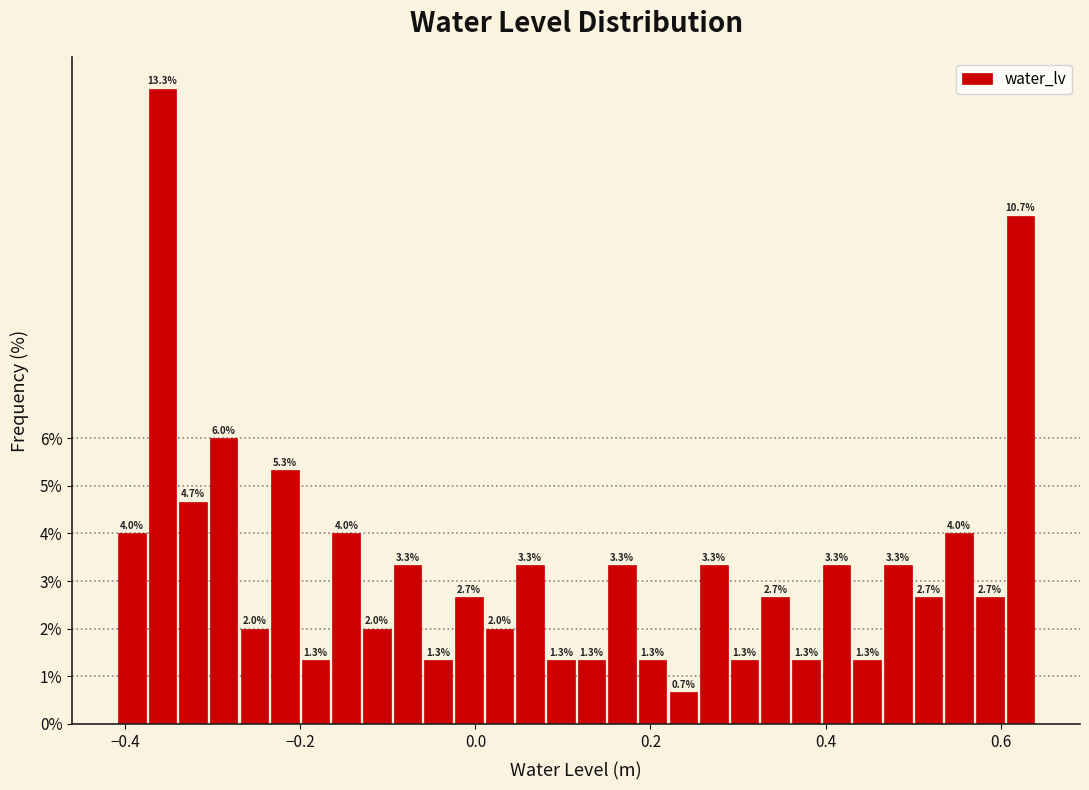

Read against the x-axis, roughly where is the centre of the tallest bar?

-0.36